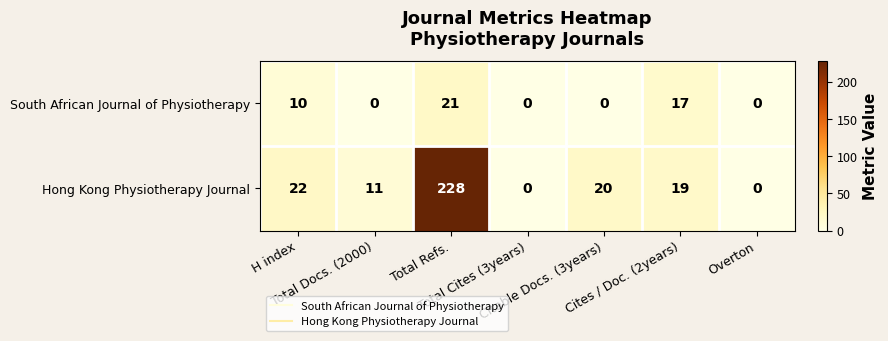

What is the sum of all Hong Kong Physiotherapy Journal values?

300